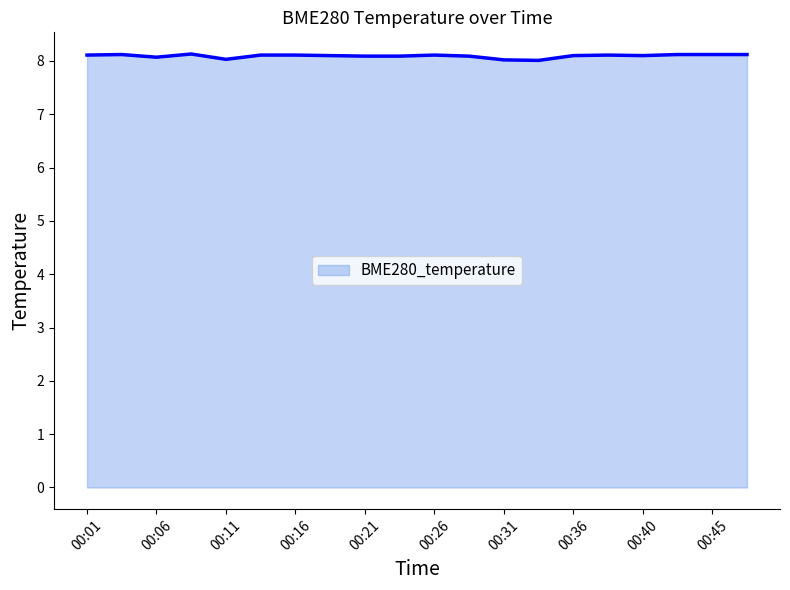

What is the greatest value displayed?

8.1